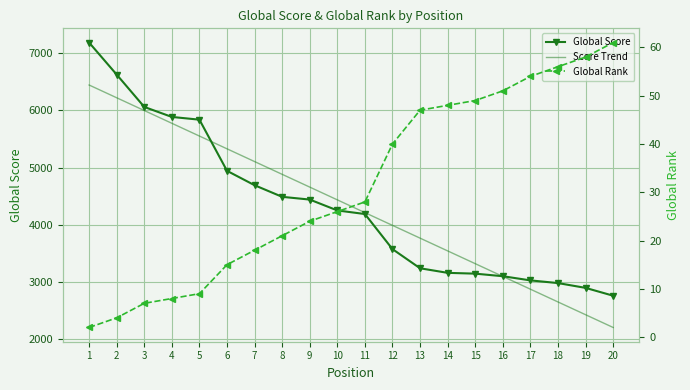

Which category has the highest value in the Score Trend series?

1